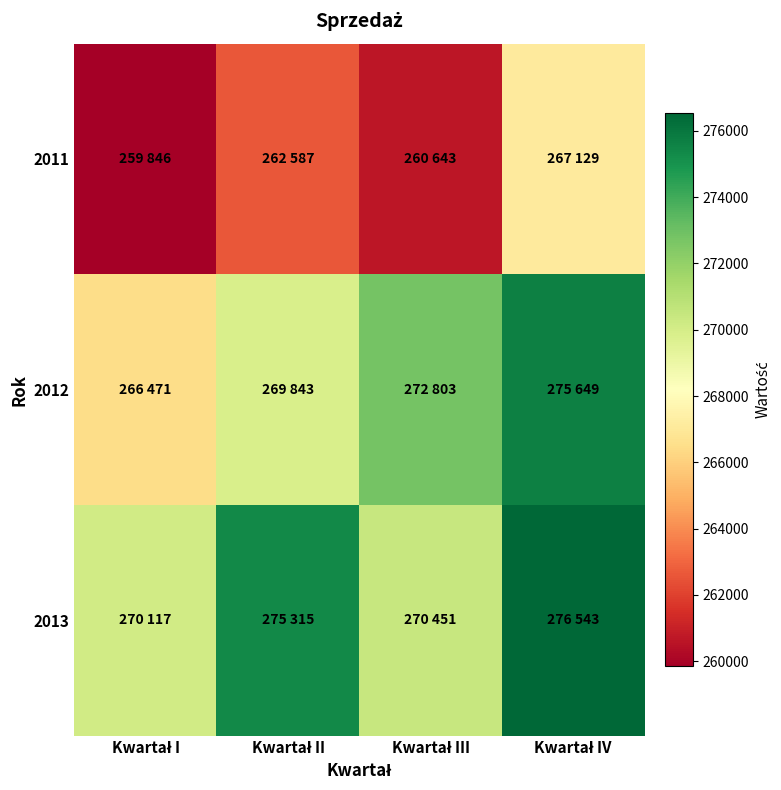

Which series has the largest range (max minus min)?

2012